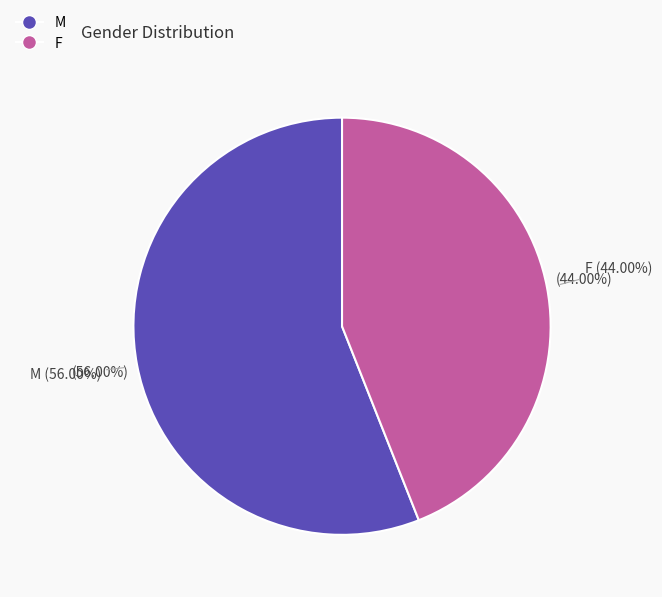

Rank the categories by value from lowest to highest.

F, M